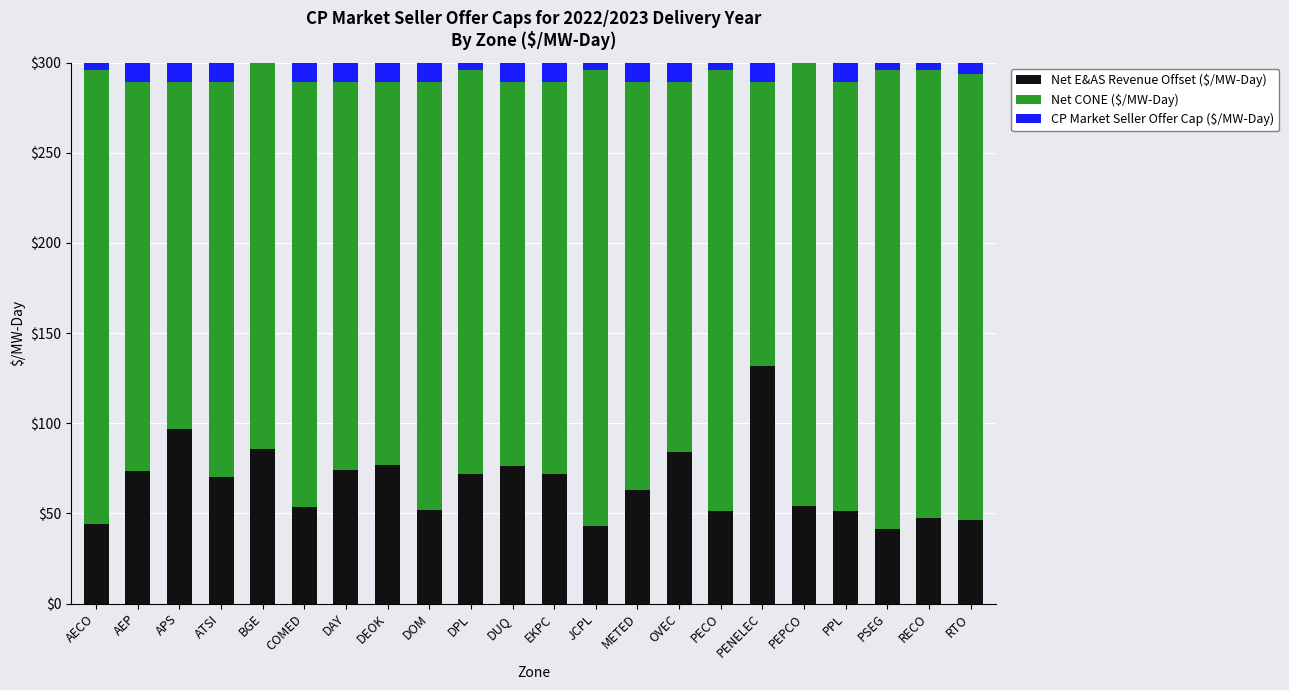

Between PSEG and RTO, which series saw the biggest shift?

Net CONE ($/MW-Day)